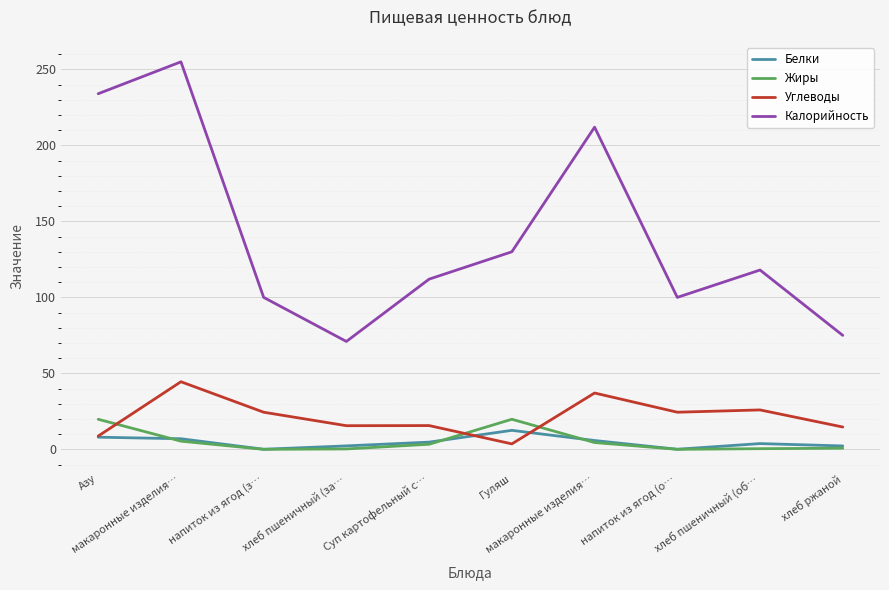

Does the chart have visible grid lines?

Yes